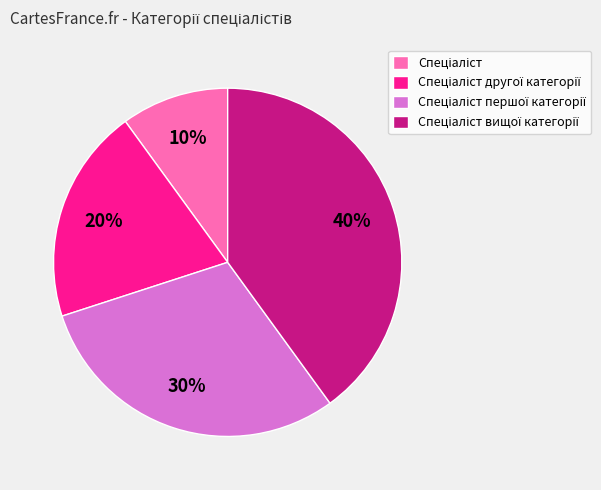

Is there any slice that represents more than half of the pie?

No